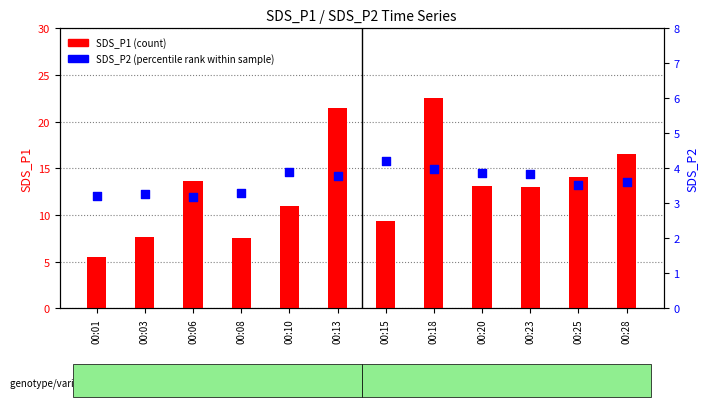

Which series reaches the minimum Y coordinate?

SDS_P2 (percentile rank)